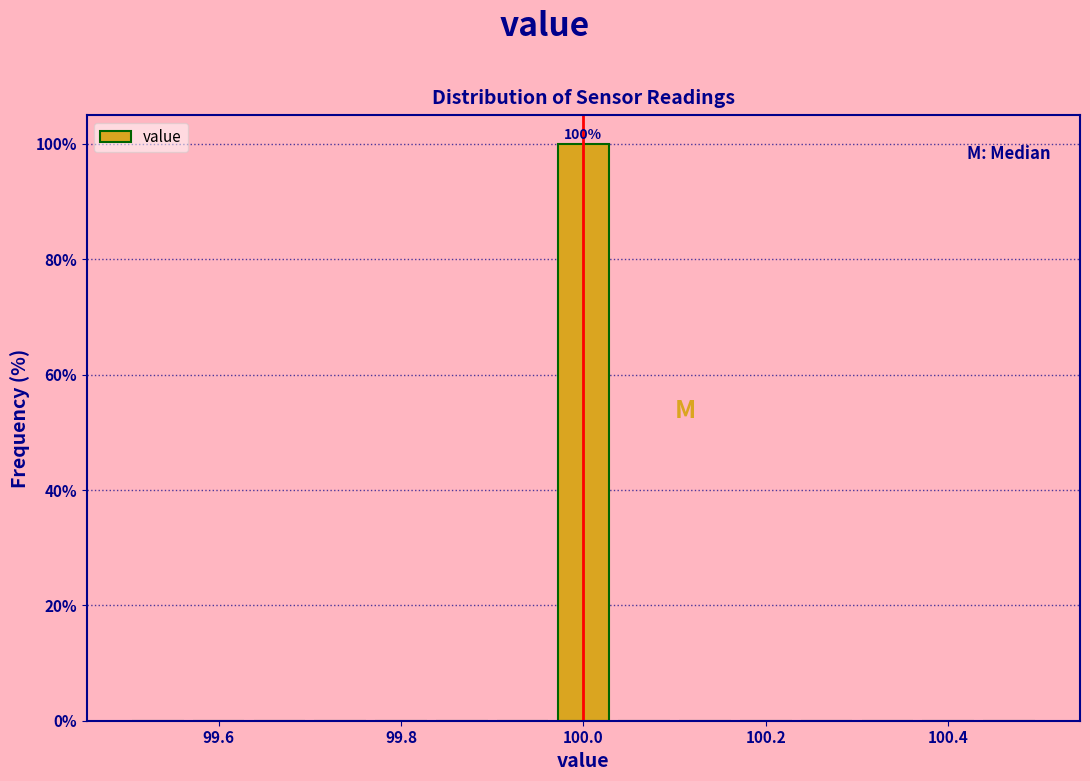

Around what value on the x-axis is the tallest bar? Give the approximate position of its centre, as read against the axis.

100.00